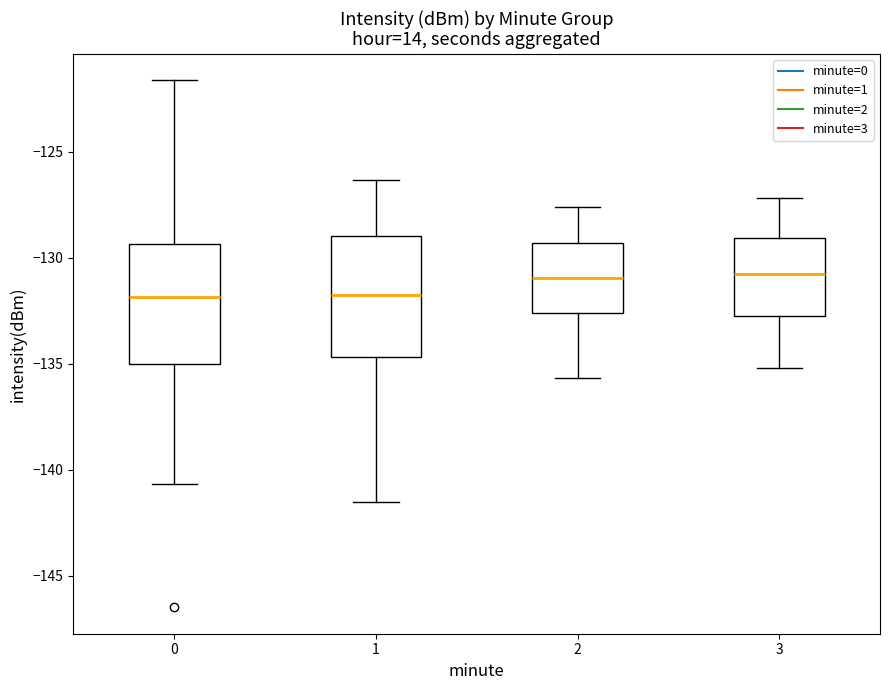

Where does the upper whisker of the box at x = 0 end on the y-axis? The values are not printed on the chart, so give them approximately, as read against the axis.

-121.5